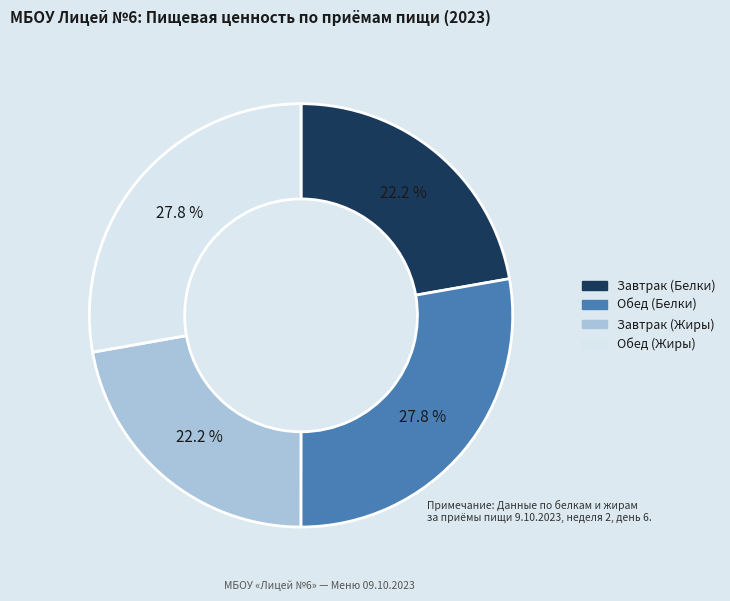

Does any single category account for the majority?

No